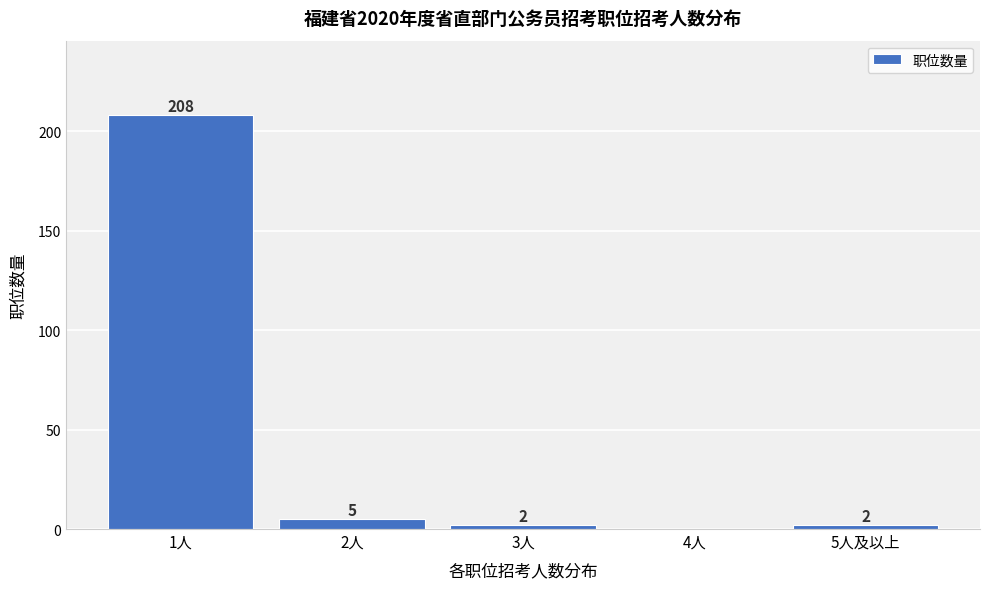

Reading right to left, transcribe all the data shown in this chart.

5人及以上=2	4人=0	3人=2	2人=5	1人=208